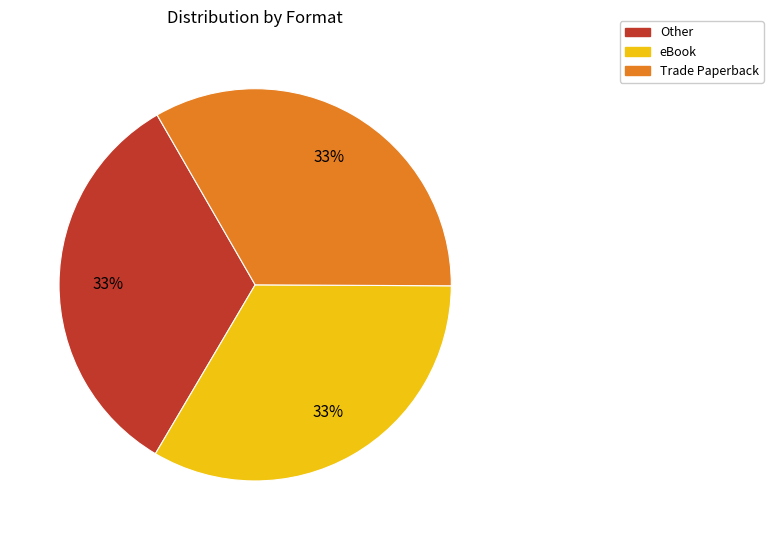

How many slices are in this pie chart?

3